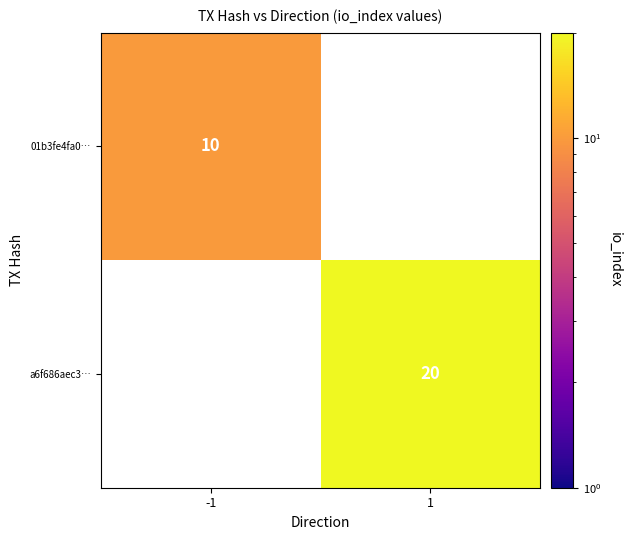

Is it true that a6f686aec3… equals 20 at 1?

True